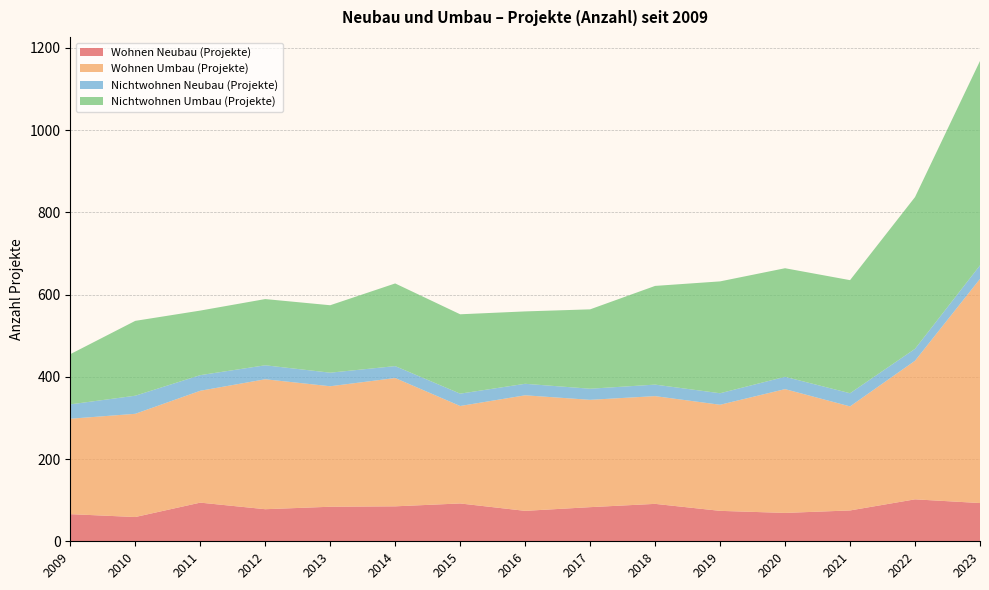

Reading right to left, transcribe all the data shown in this chart.

Wohnen Neubau (Projekte): 2023=93	2022=102	2021=75	2020=69	2019=74	2018=91	2017=83	2016=74	2015=92	2014=85	2013=84	2012=78	2011=94	2010=59	2009=66
Wohnen Umbau (Projekte): 2023=545	2022=337	2021=253	2020=301	2019=258	2018=262	2017=261	2016=281	2015=237	2014=312	2013=293	2012=316	2011=272	2010=251	2009=232
Nichtwohnen Neubau (Projekte): 2023=33	2022=29	2021=32	2020=30	2019=28	2018=28	2017=27	2016=28	2015=30	2014=29	2013=33	2012=34	2011=38	2010=44	2009=35
Nichtwohnen Umbau (Projekte): 2023=497	2022=369	2021=275	2020=264	2019=272	2018=240	2017=193	2016=176	2015=193	2014=201	2013=164	2012=161	2011=157	2010=182	2009=122